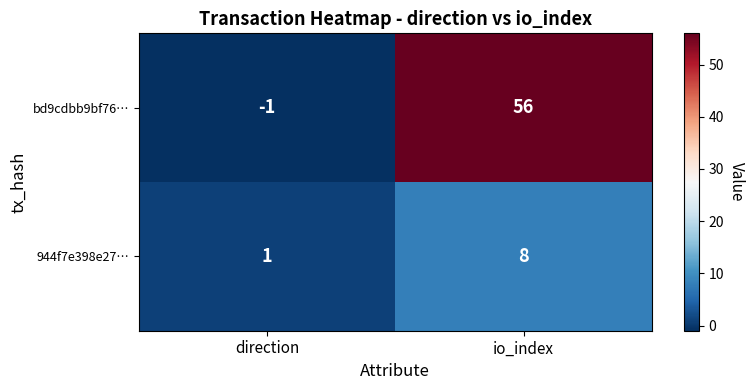

Reading left to right, transcribe all the data shown in this chart.

bd9cdbb9bf76…: -1	56
944f7e398e27…: 1	8